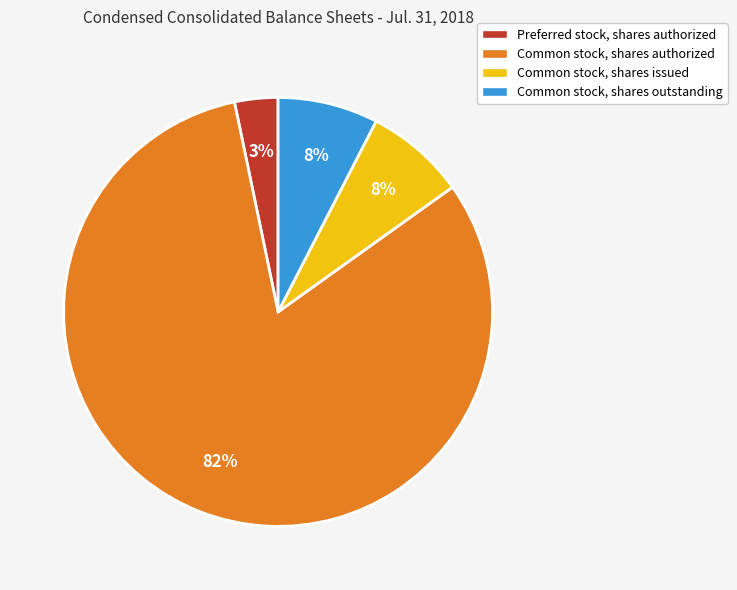

True or false: Common stock, shares outstanding accounts for 8% of the total.

True